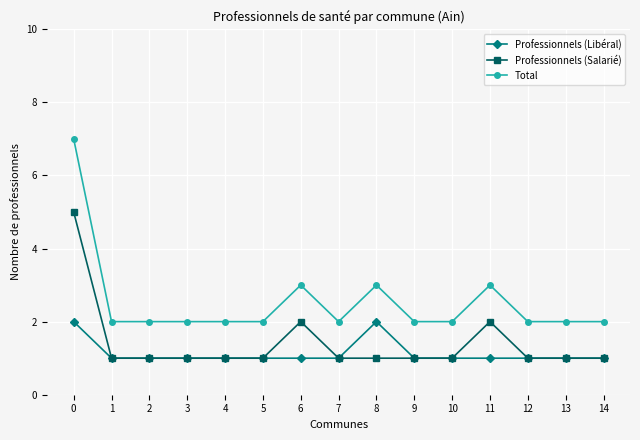

What is the difference between the Professionnels (Salarié) values at 0 and 9?

4